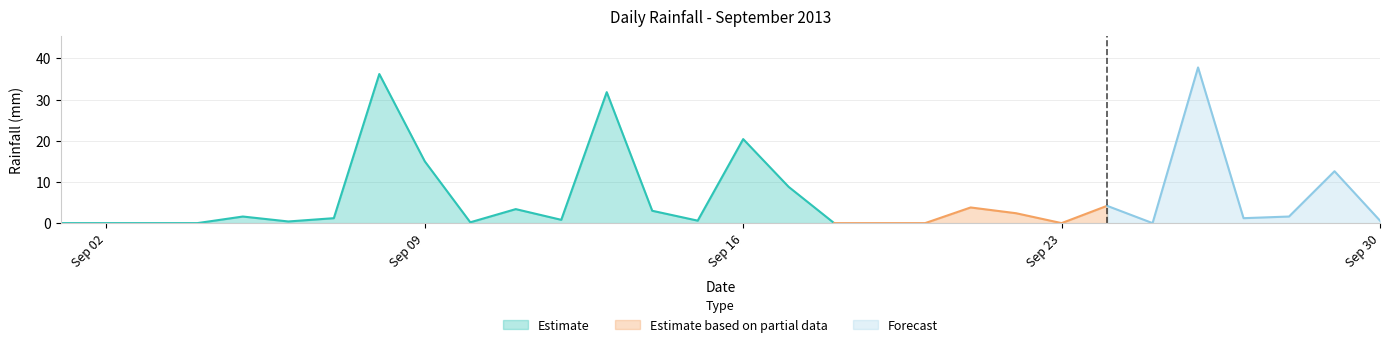

True or false: there are more than 0 points higher than both neighbors.

True